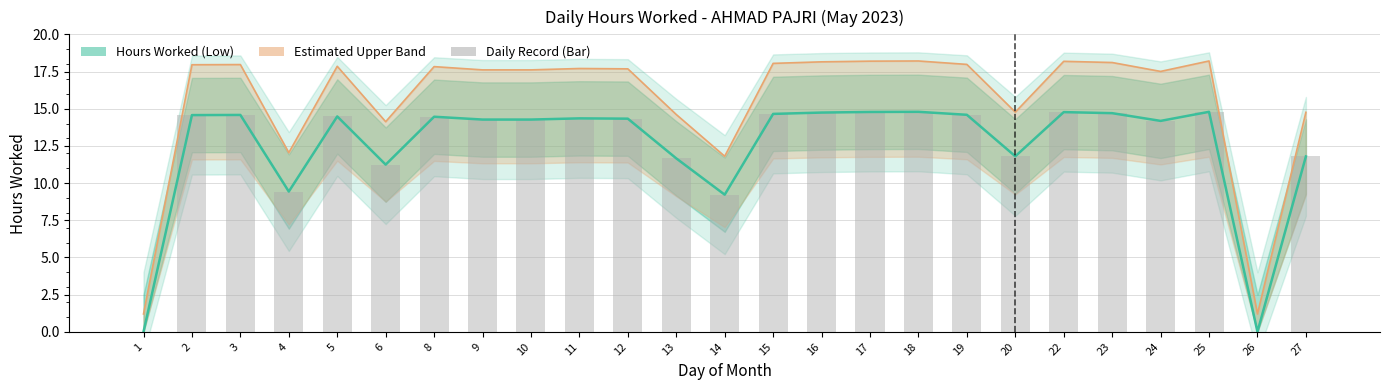

Rank the series at 19 from highest to lowest value.

Estimated Upper Band, Hours Worked (Low), Daily Record (Bar)